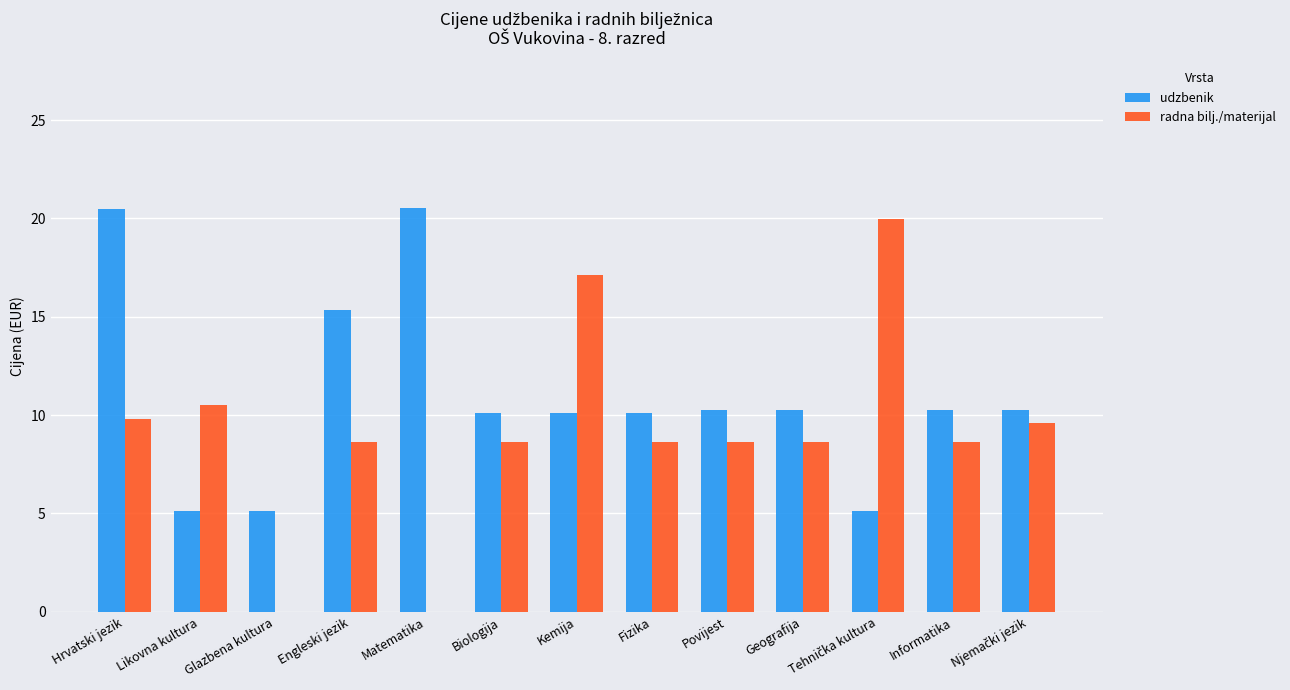

What are all the series names shown in the legend?

udzbenik, radna bilj./materijal